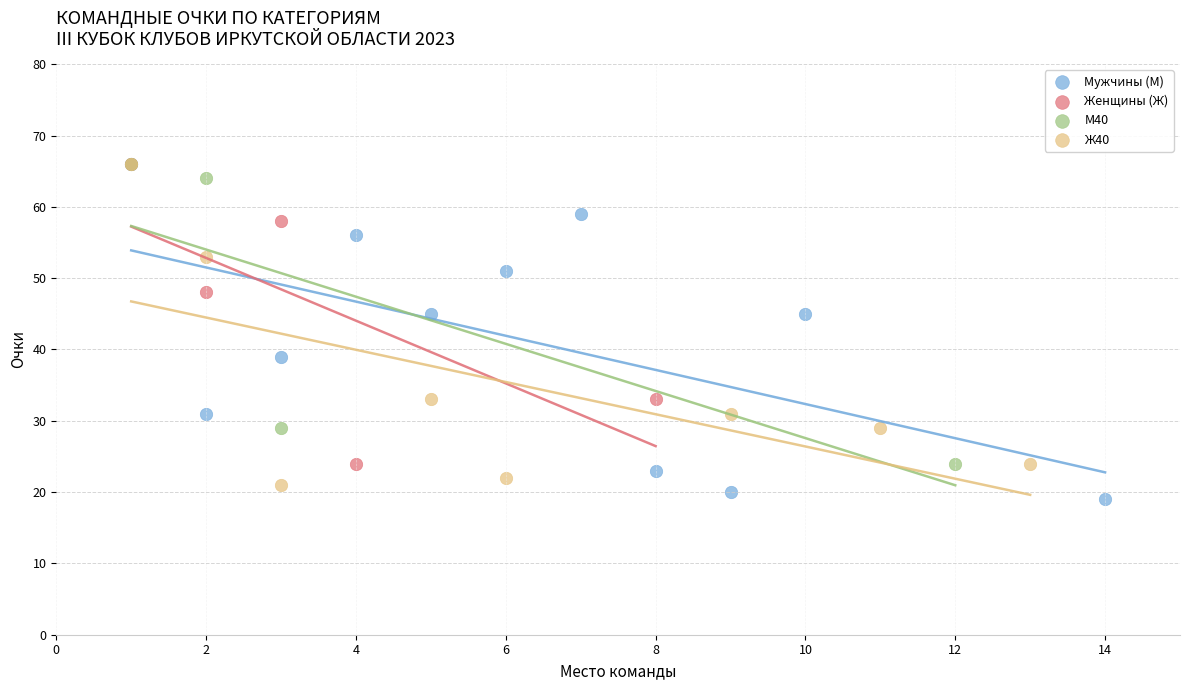

What are all the series names shown in the legend?

Мужчины (М), Женщины (Ж), М40, Ж40